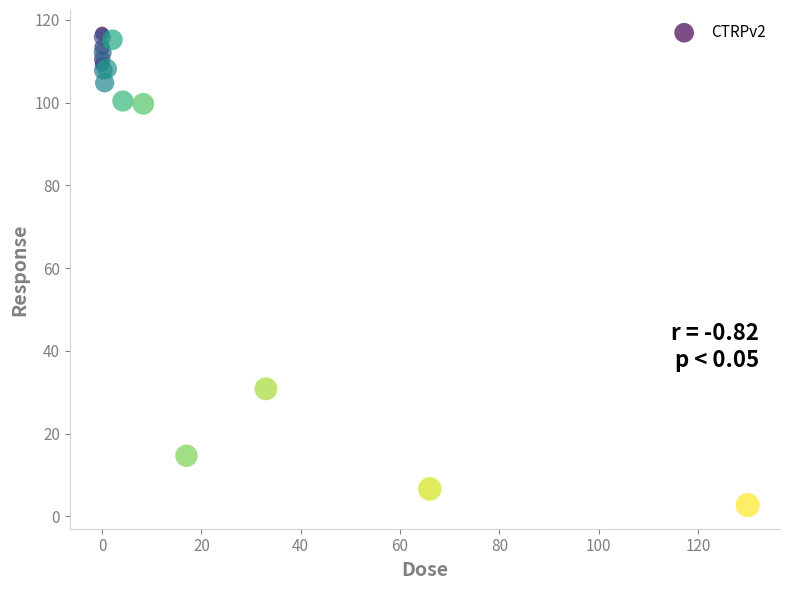

What Y value in the scatter plot is closest to 59?

30.8